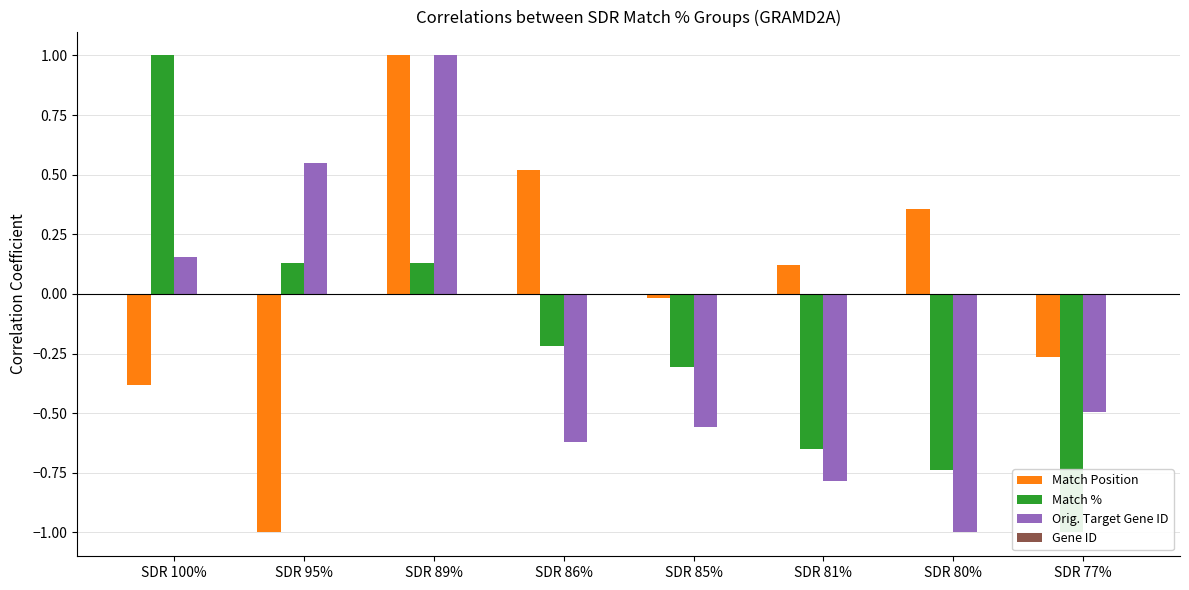

Which series has the widest spread of values?

Match Position